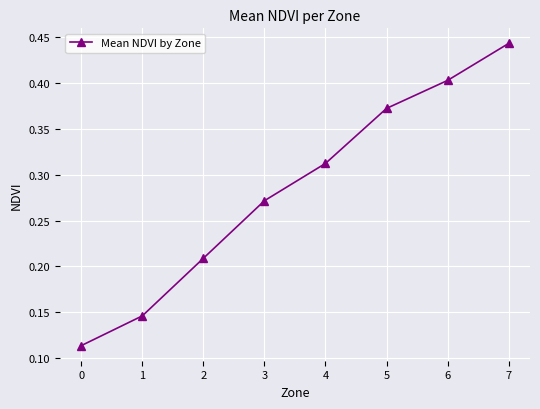

What is the sum of all values?

2.3